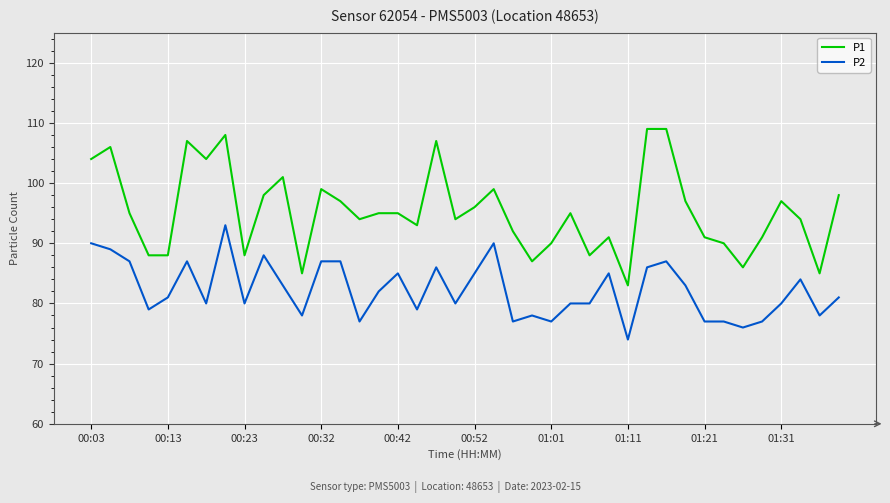

What is the smallest value displayed?

74